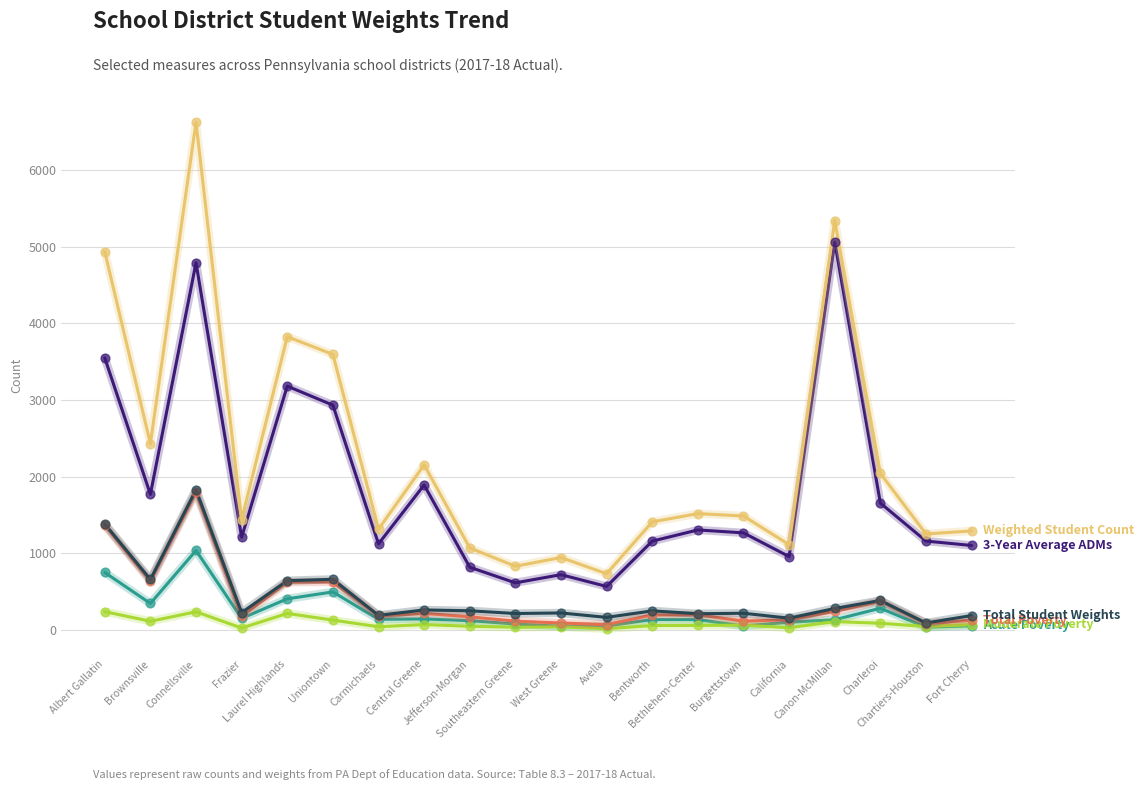

What is the maximum value shown in the chart?

6620.9